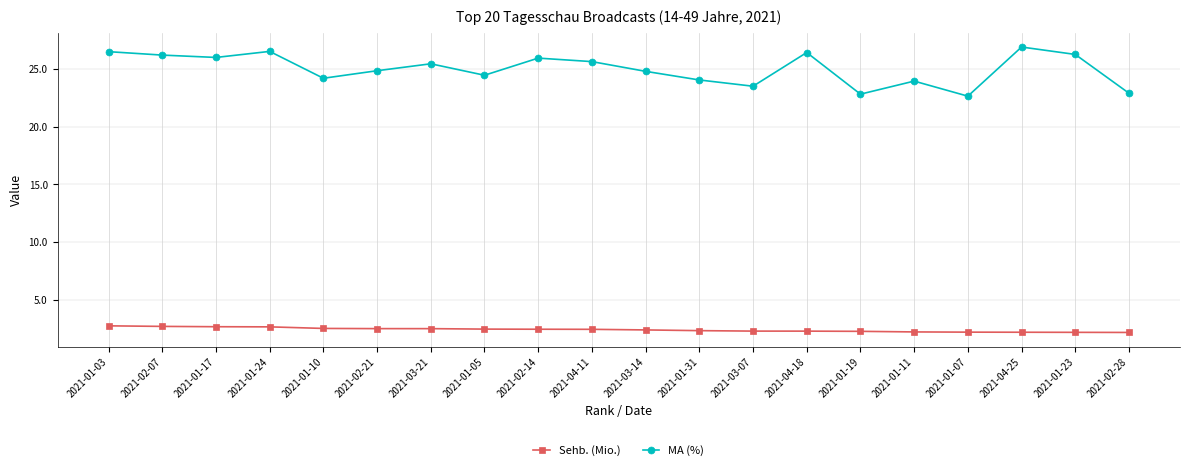

What is the greatest value displayed?

26.9